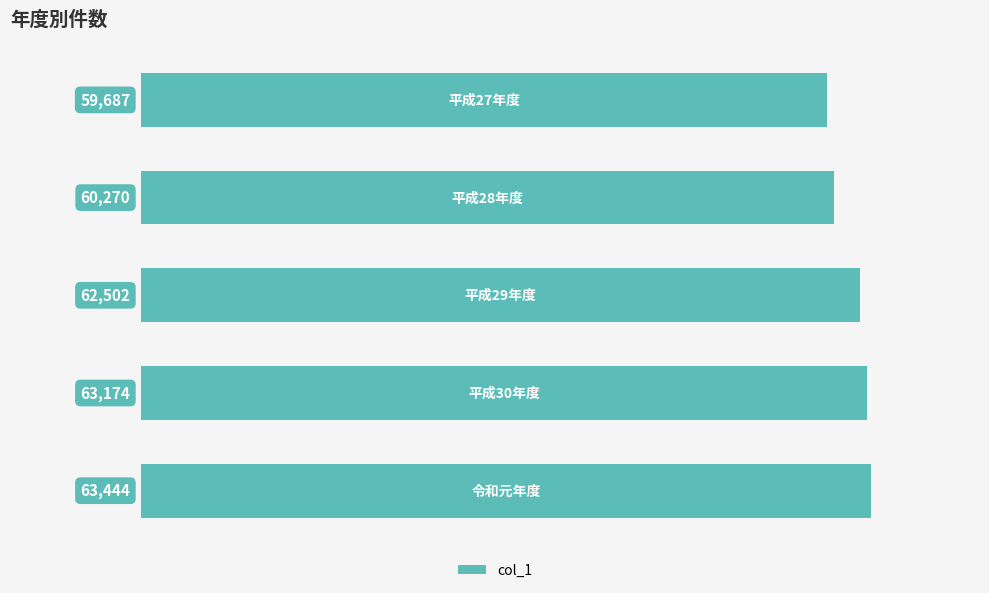

How many bars are there in total?

5